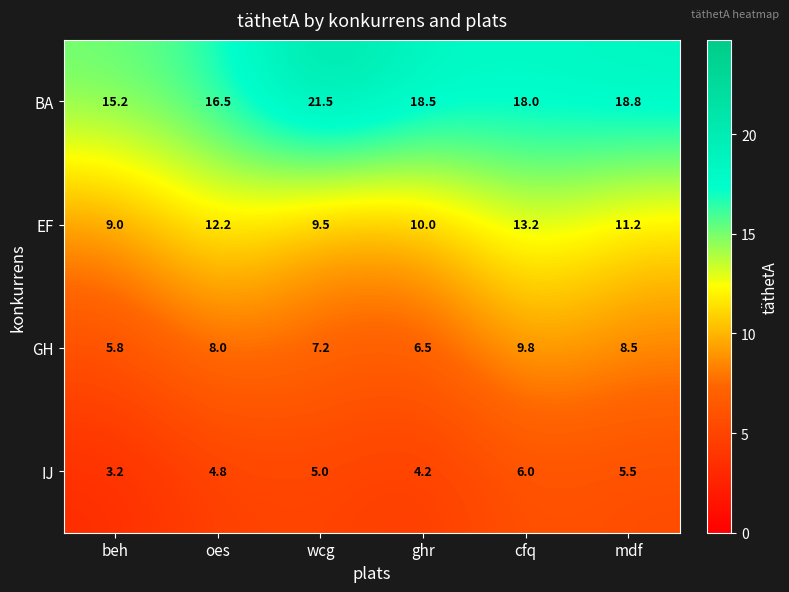

What is the sum of the IJ values at cfq and beh?

9.2